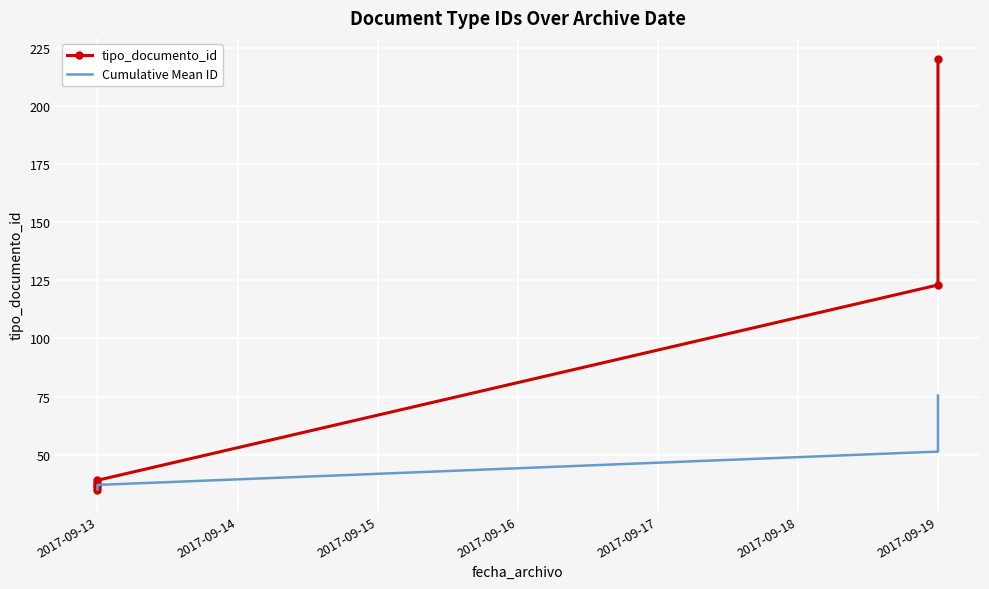

What is the value of the Cumulative Mean ID point at the 3rd from the left?

36.0